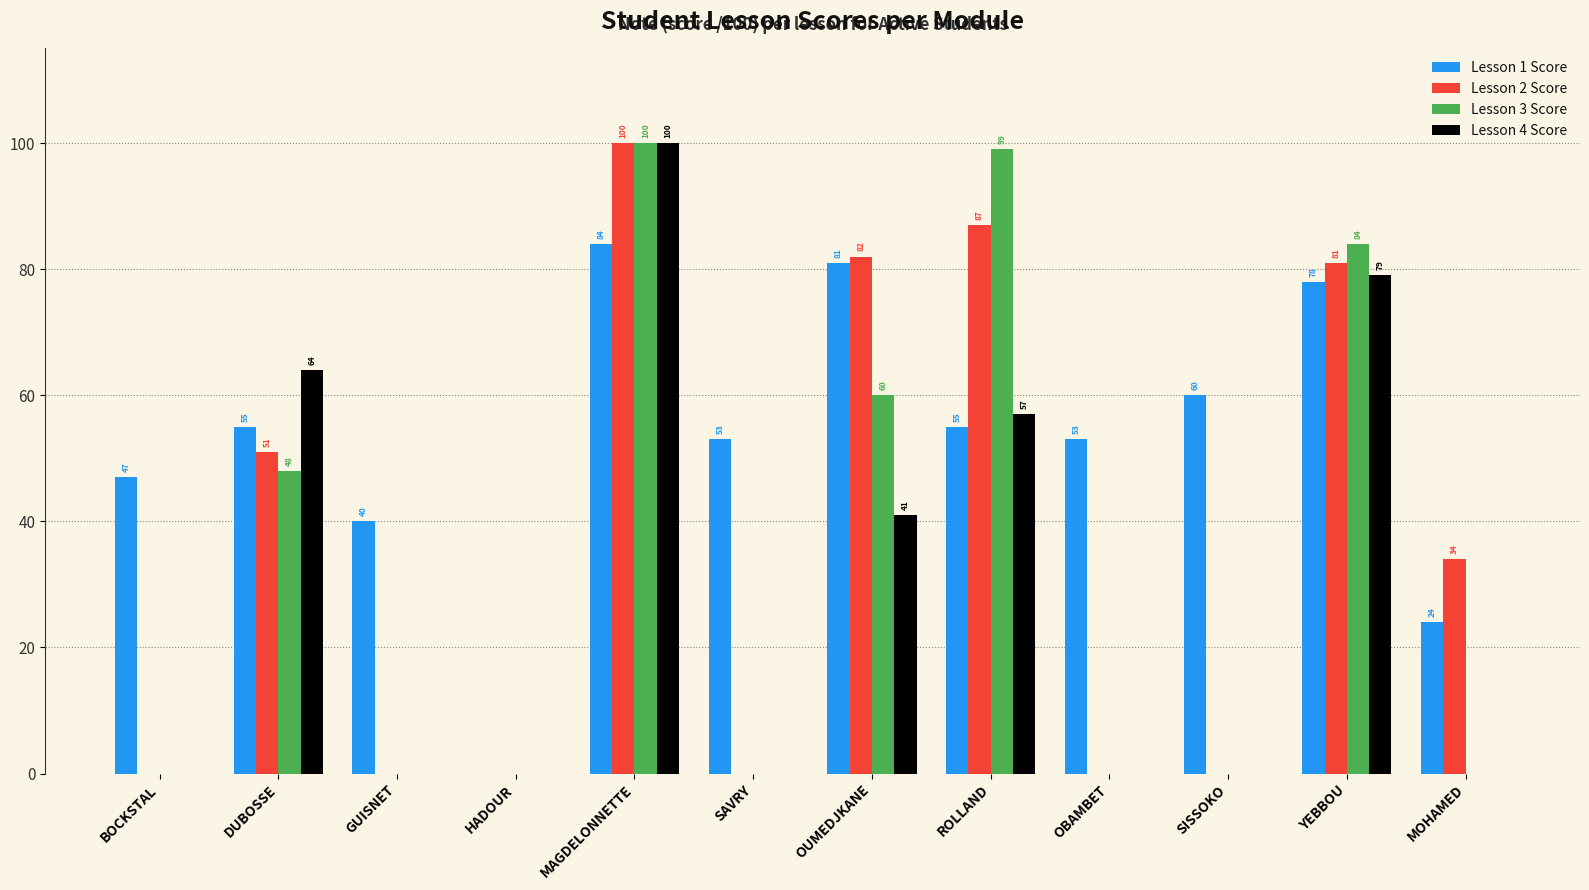

What is the highest value of the Lesson 2 Score series?

100